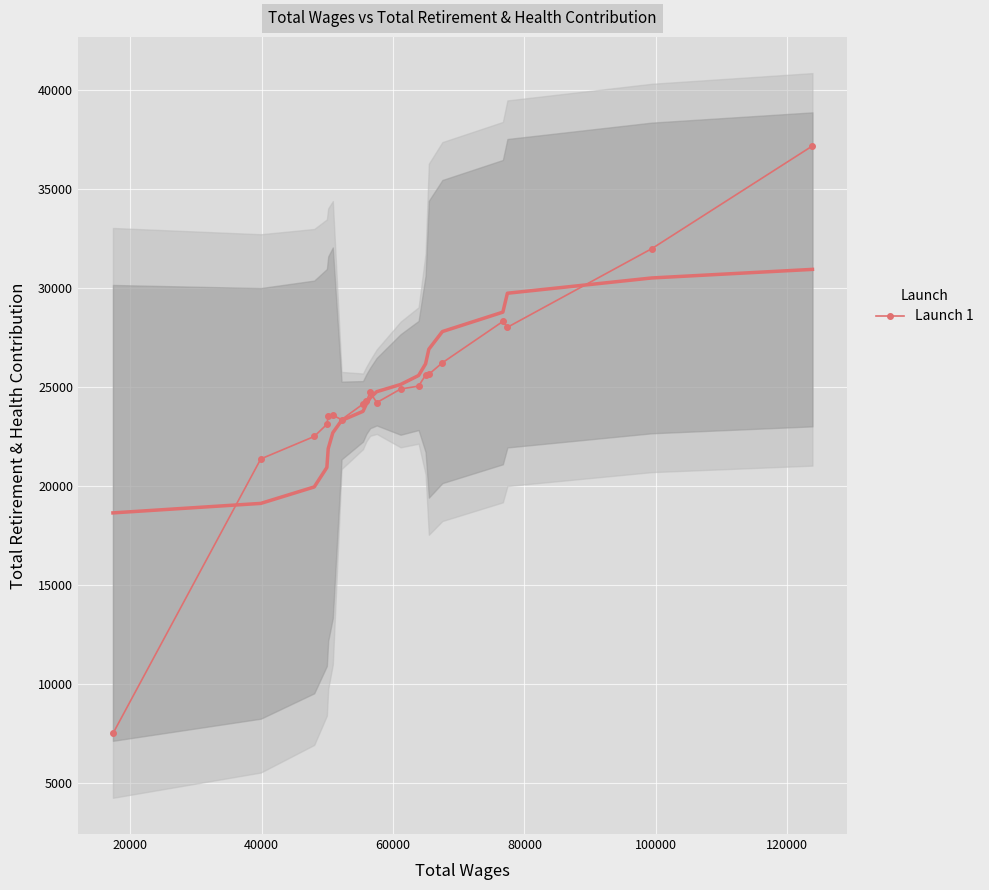

How many points are higher than both their immediate neighbors (excluding endpoints)?

3